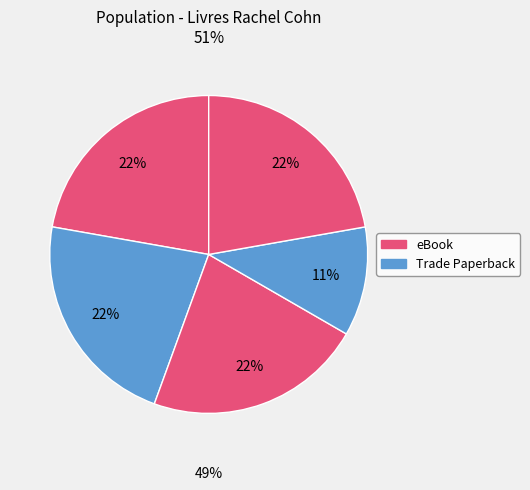

How many segments does this pie chart have?

5